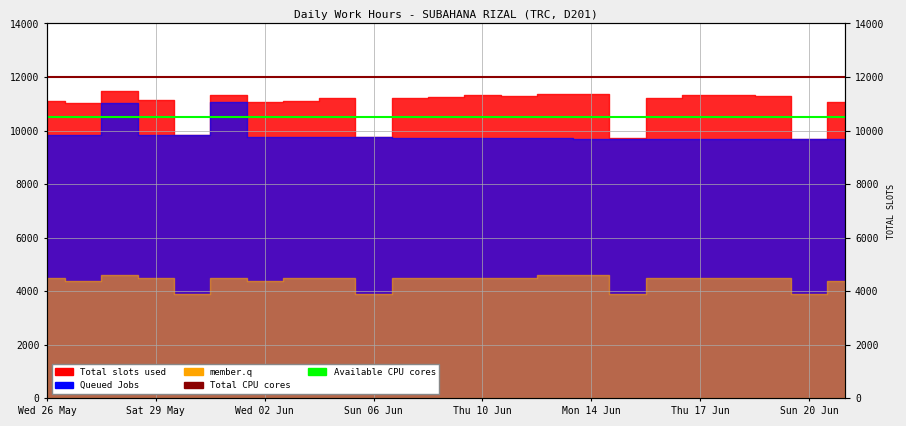

Is it true that Total CPU cores equals 16491 at Wed 02 Jun?

False